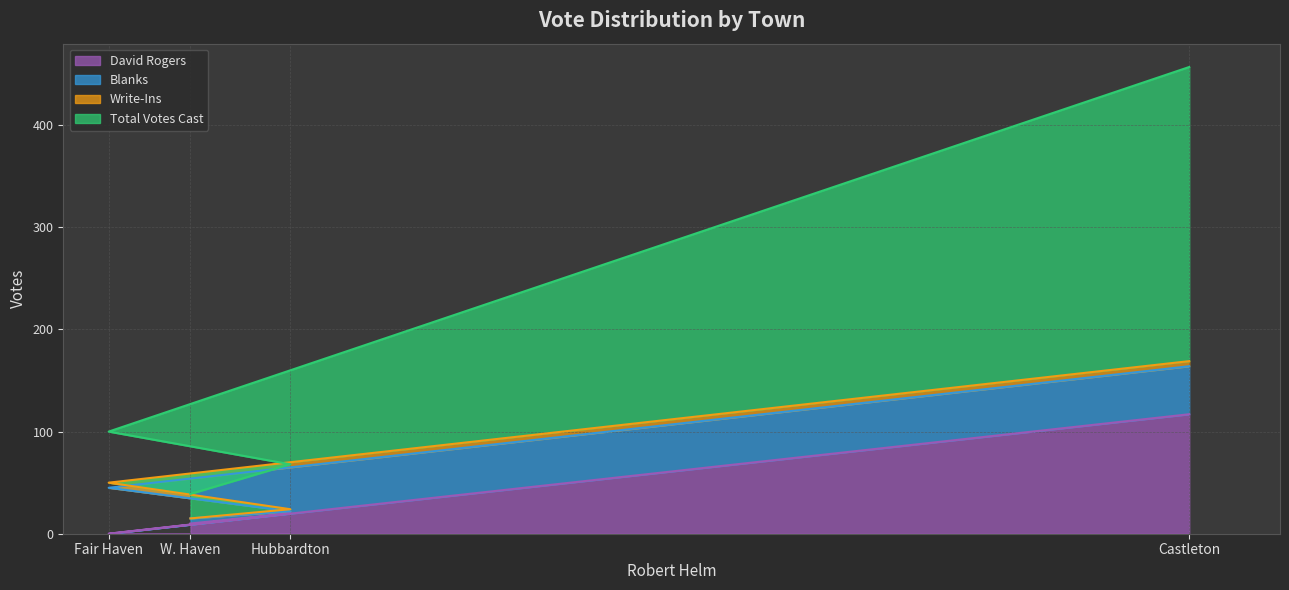

At which label is Total Votes Cast closest to 248?

Fair Haven